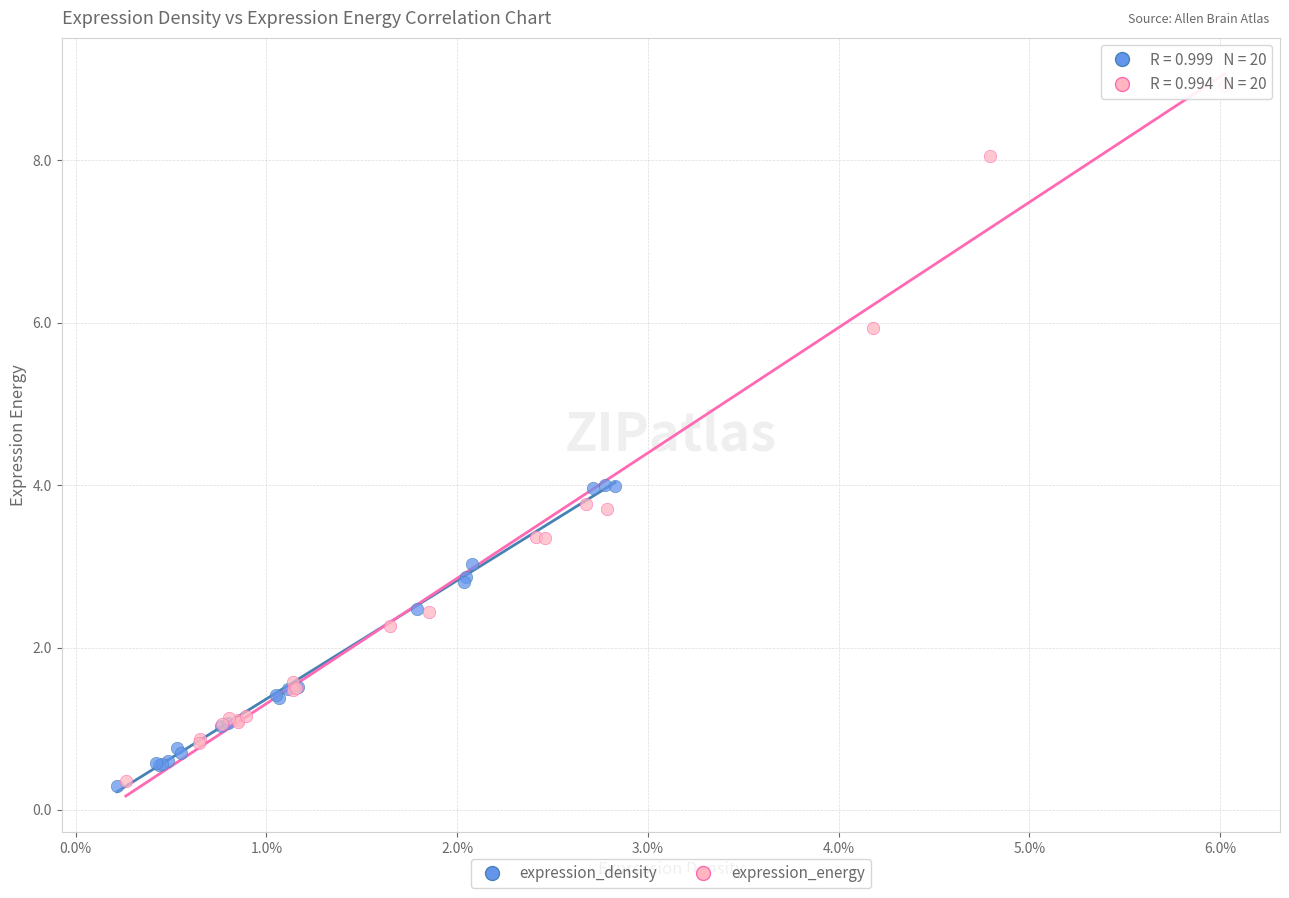

Which series has the largest Y range (max minus min)?

expression_energy